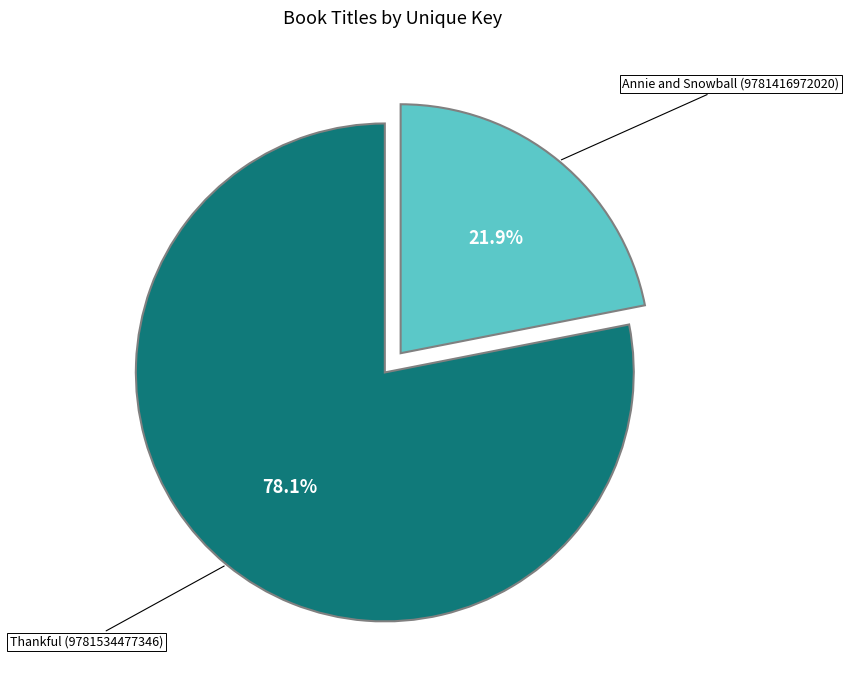

To the nearest percent, what is the combined percentage of Annie and Snowball (9781416972020) and Thankful (9781534477346)?

100%